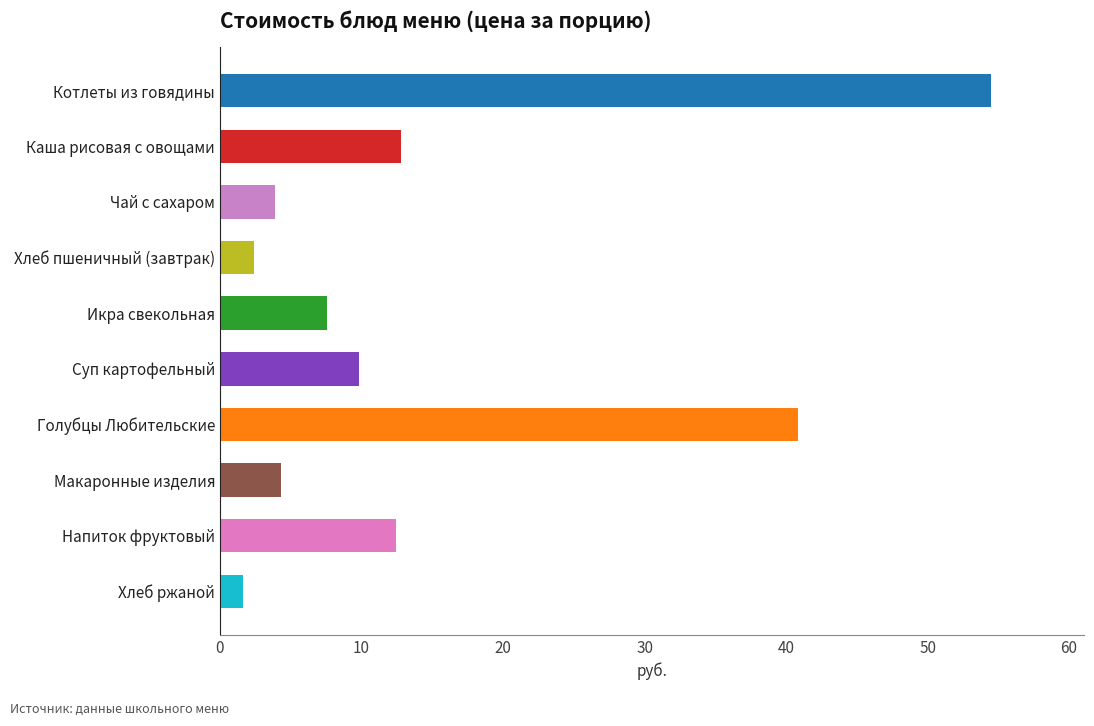

Between Котлеты из говядины and Напиток фруктовый, which is larger?

Котлеты из говядины